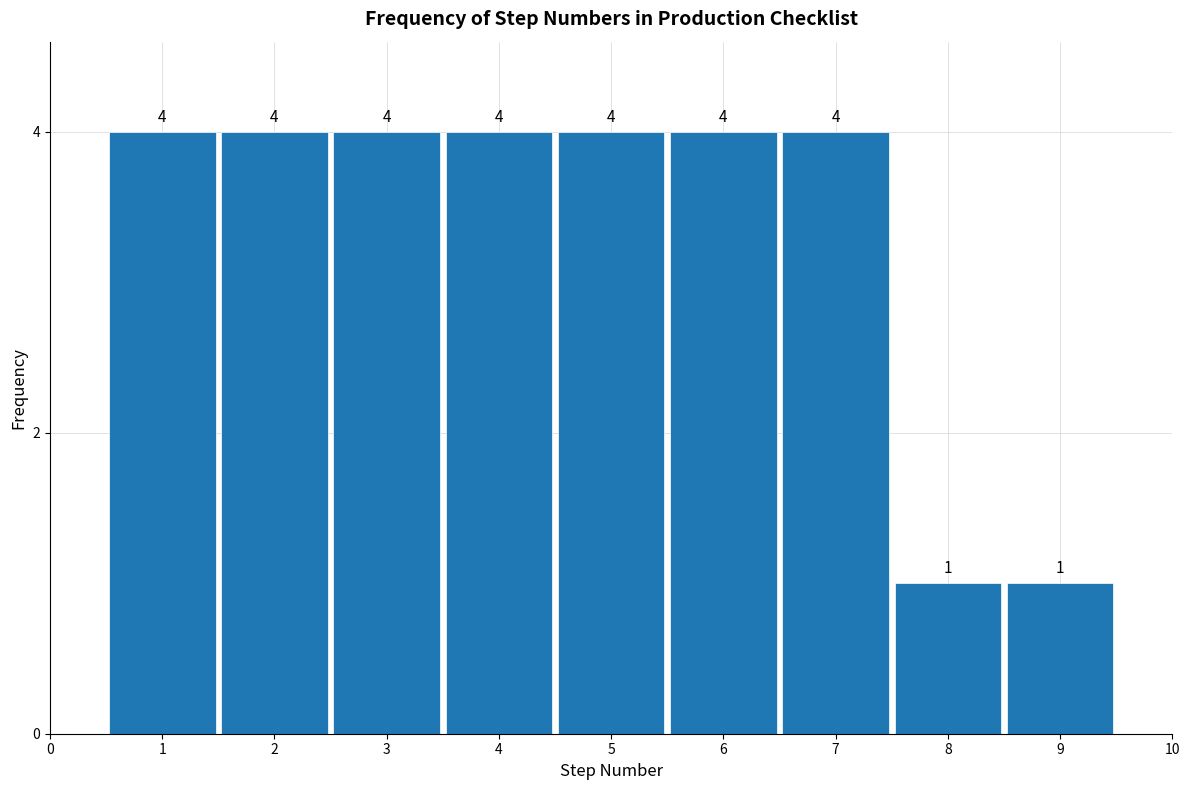

Reading left to right, transcribe this chart: for each bar, give the range it covers on the x-axis and its height.

0.5 to 1.5: 4
1.5 to 2.5: 4
2.5 to 3.5: 4
3.5 to 4.5: 4
4.5 to 5.5: 4
5.5 to 6.5: 4
6.5 to 7.5: 4
7.5 to 8.5: 1
8.5 to 9.5: 1